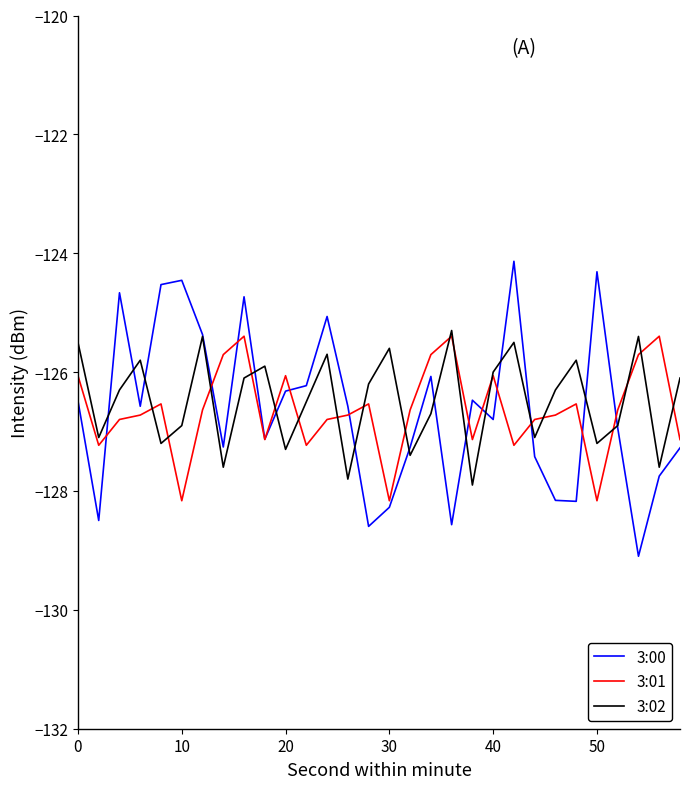

Which series has the largest total across all categories?

3:02